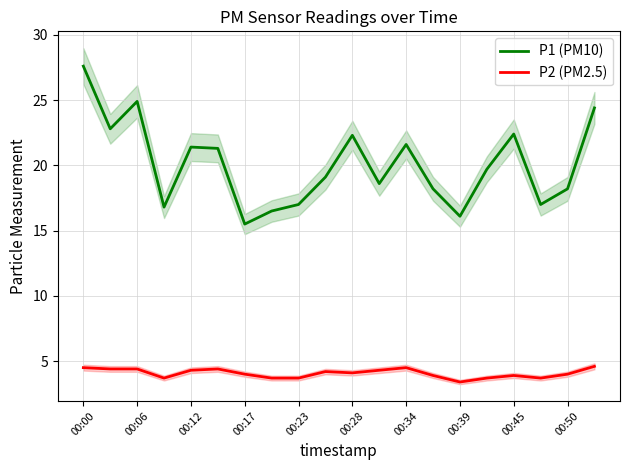

True or false: P1 (PM10) and P2 (PM2.5) cross at least once.

False